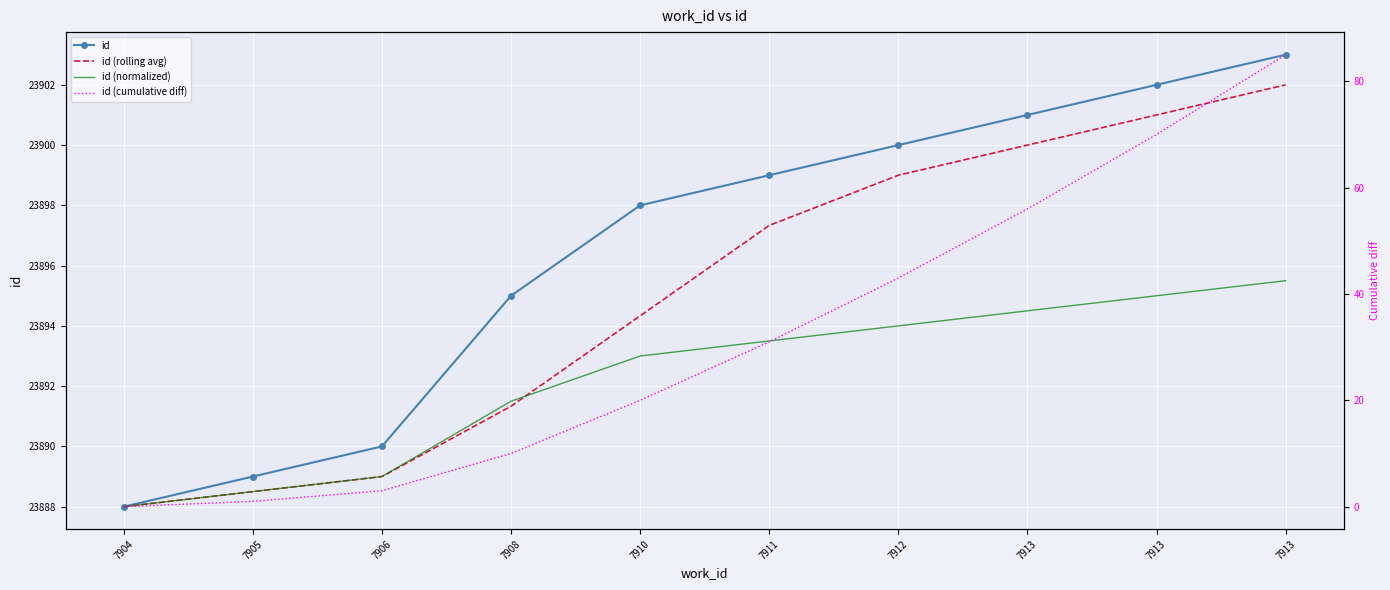

Rank the categories by id value from lowest to highest.

7904, 7905, 7906, 7908, 7910, 7911, 7912, 7913, 7913, 7913